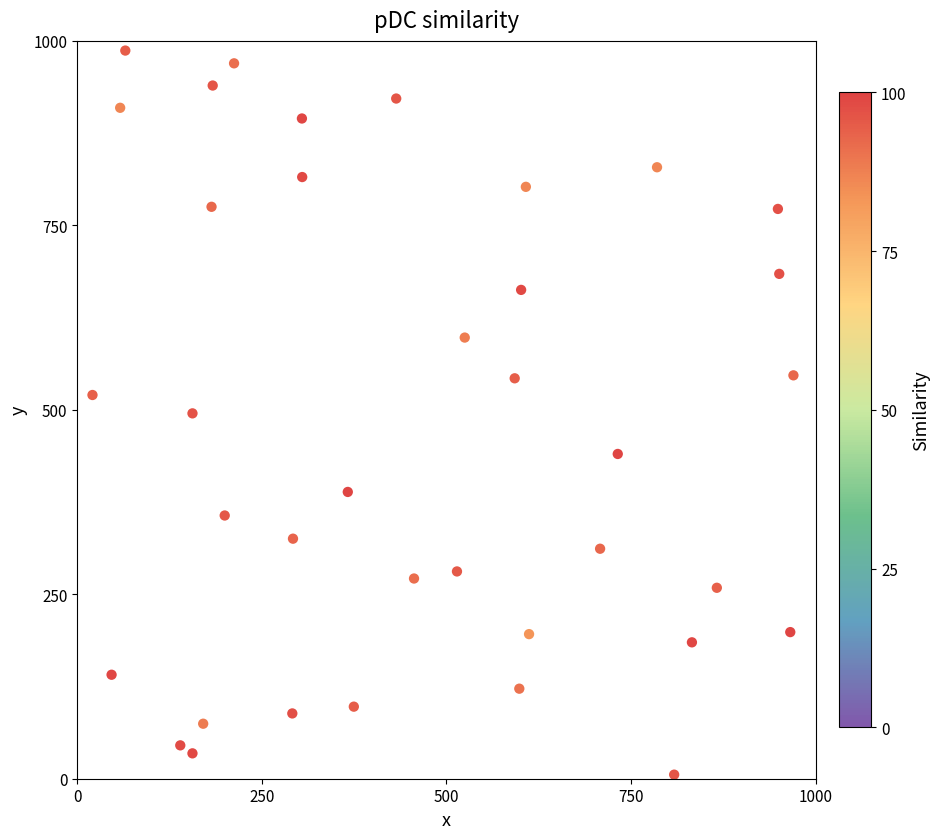

What is the range of Y values (max minus min)?

981.4